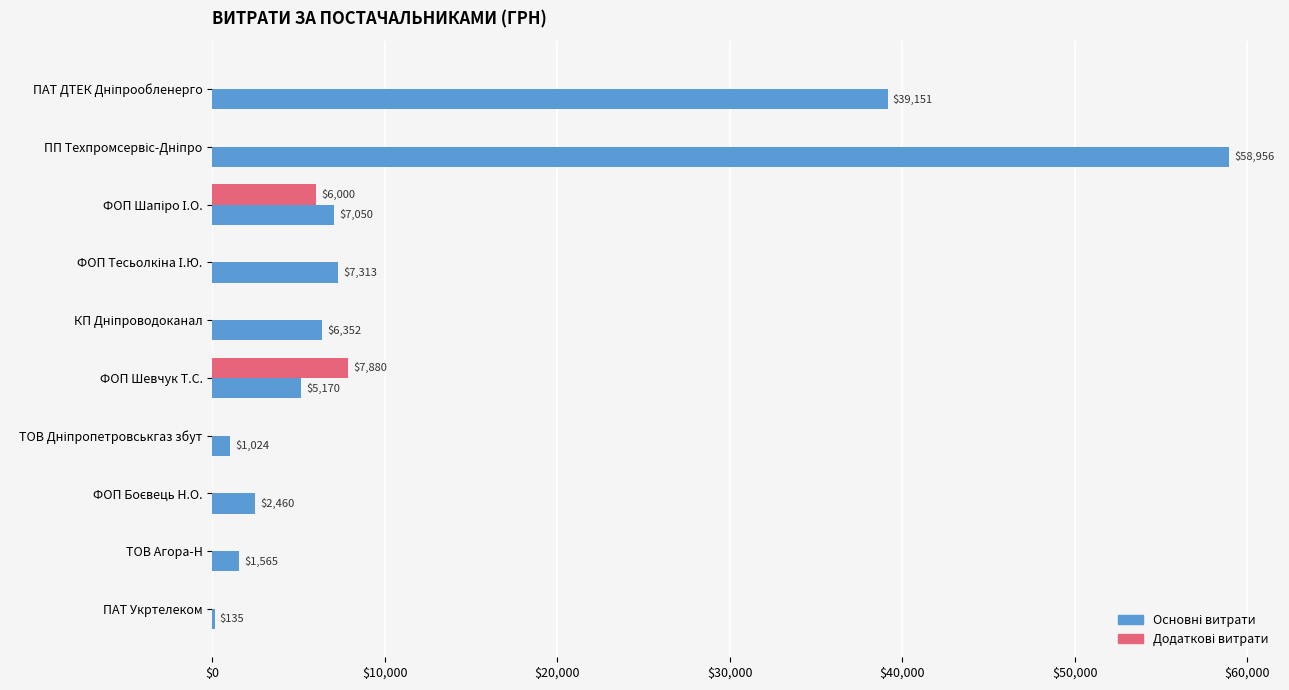

What is the total value across all series at ПАТ Укртелеком?

135.0